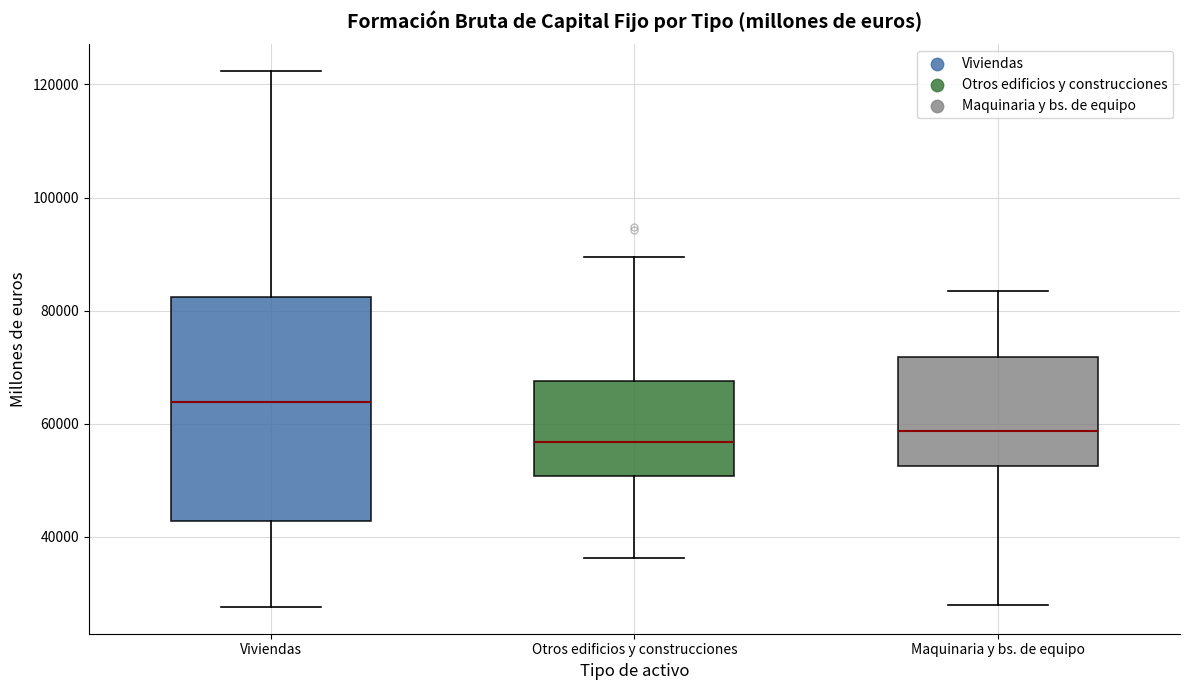

Where does the upper whisker of the box for Otros edificios y construcciones end on the y-axis? The values are not printed on the chart, so give them approximately, as read against the axis.

90000